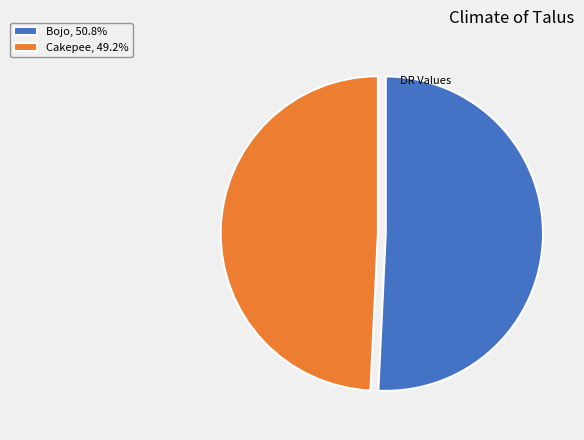

Which category accounts for the majority?

Bojo